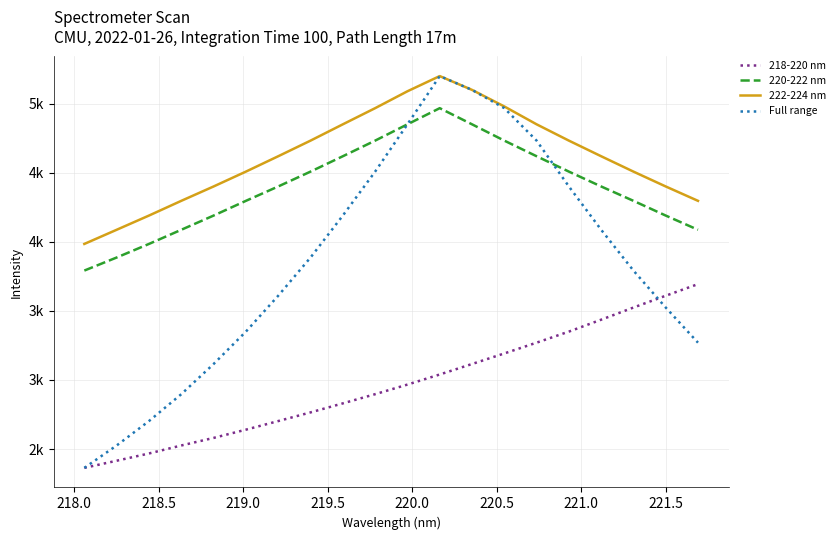

Does the chart display data point markers on the line(s)?

No